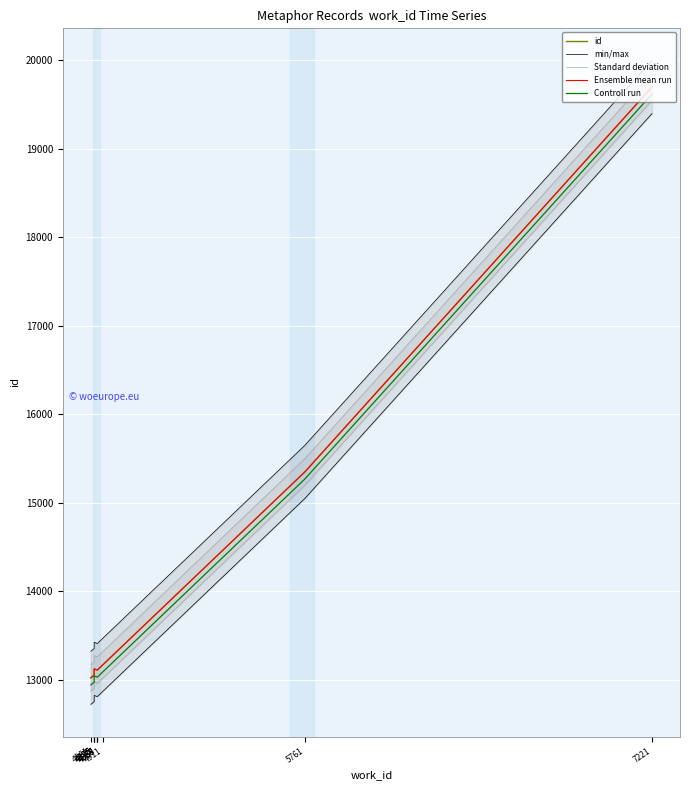

What is the difference between the Controll run values at 4875 and 4887?

58